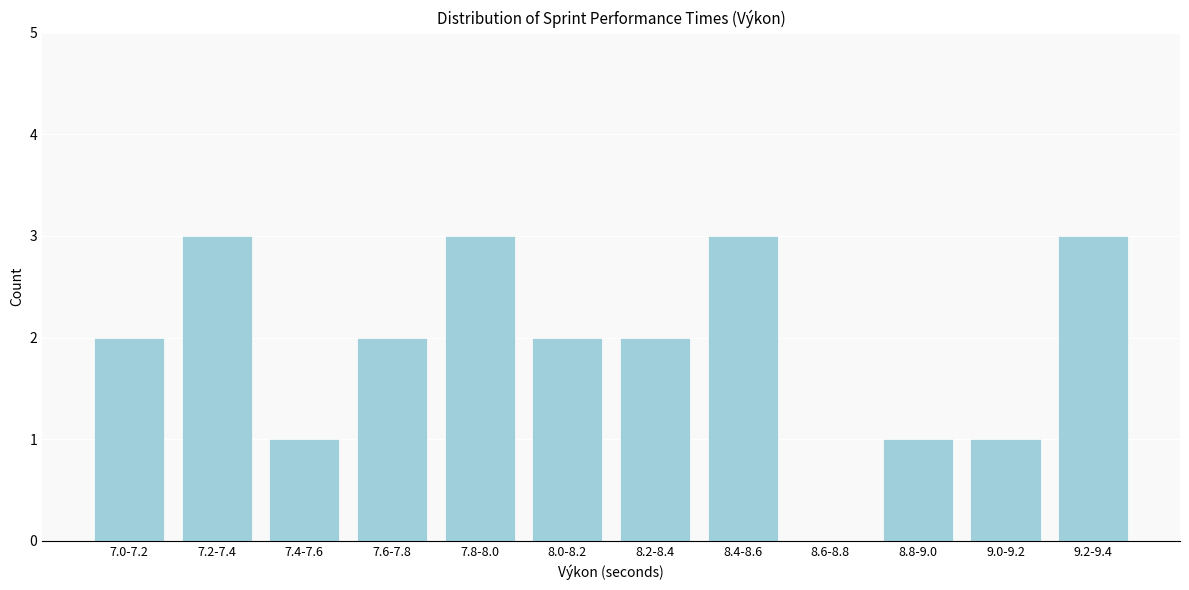

Reading left to right, extract all data points from this chart.

7.0-7.2=2	7.2-7.4=3	7.4-7.6=1	7.6-7.8=2	7.8-8.0=3	8.0-8.2=2	8.2-8.4=2	8.4-8.6=3	8.6-8.8=0	8.8-9.0=1	9.0-9.2=1	9.2-9.4=3